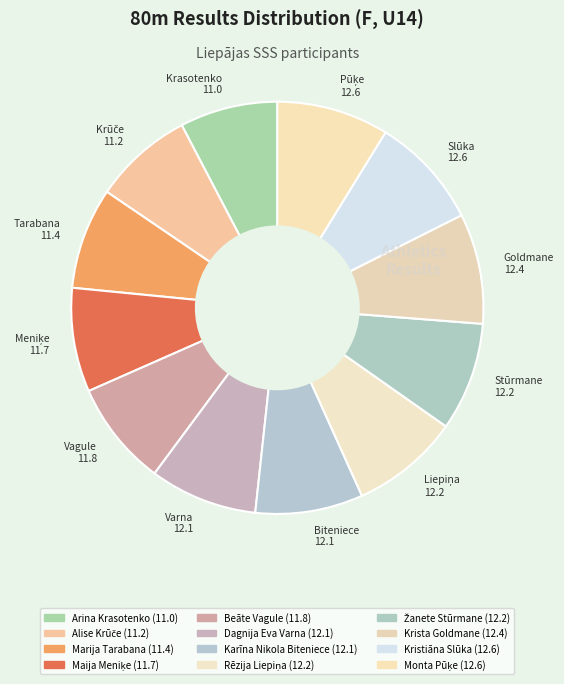

True or false: Krasotenko 11.0 accounts for 8% of the total.

True